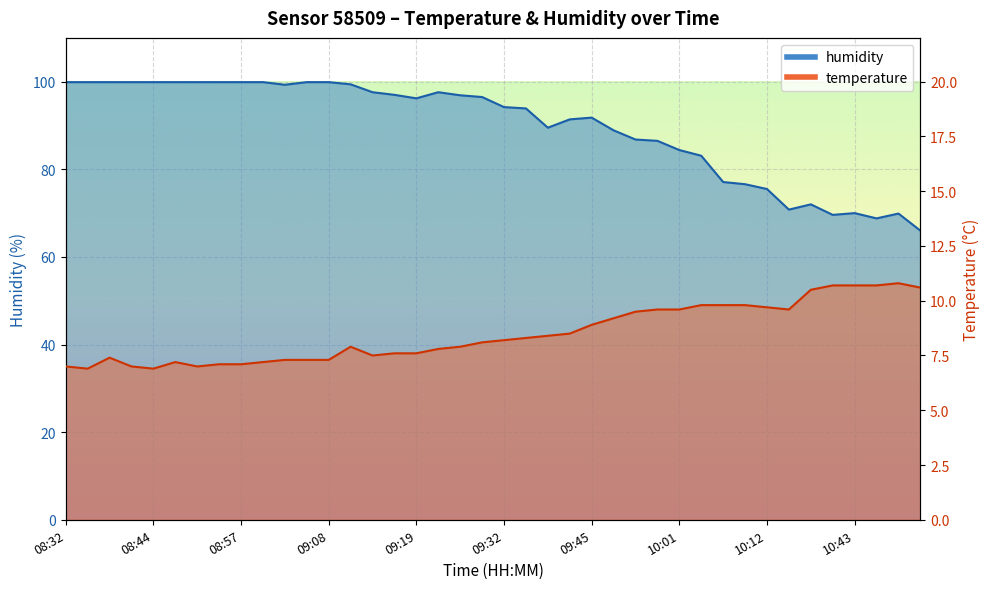

What is the difference between the maximum and minimum values in the temperature series?

3.9